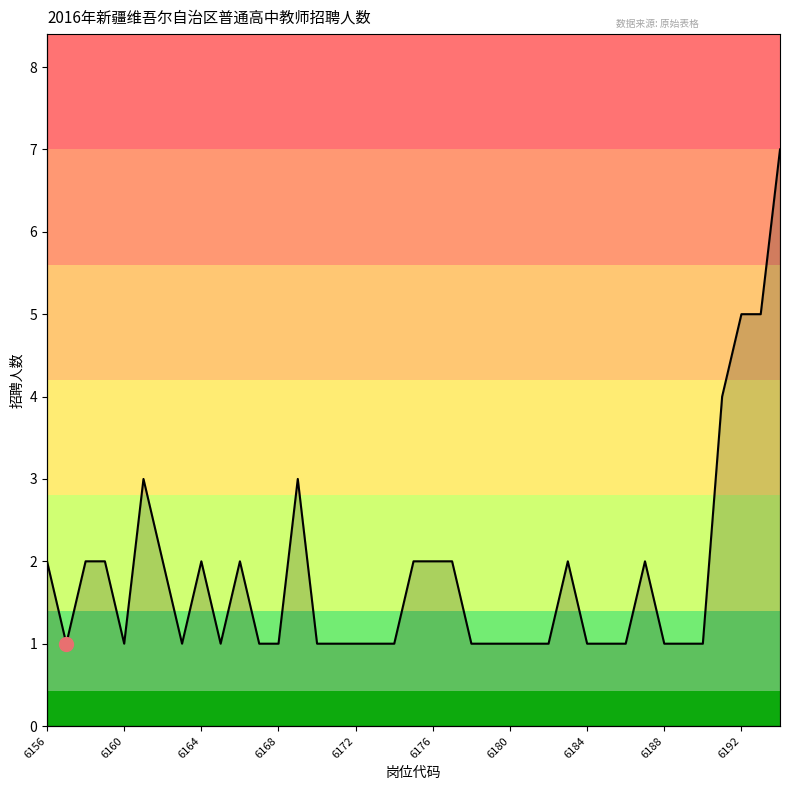

What is the maximum value shown in the chart?

7